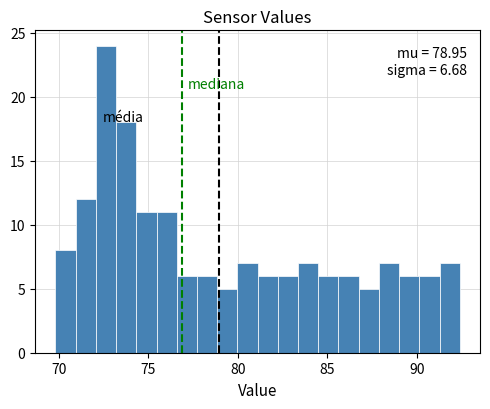

Around what value on the x-axis is the tallest bar? Give the approximate position of its centre, as read against the axis.

72.5